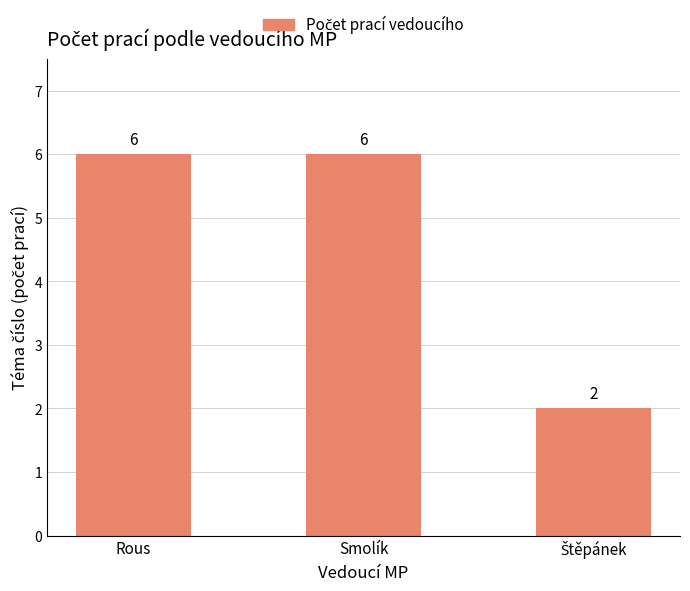

Is it true that the value at Rous is 6?

True